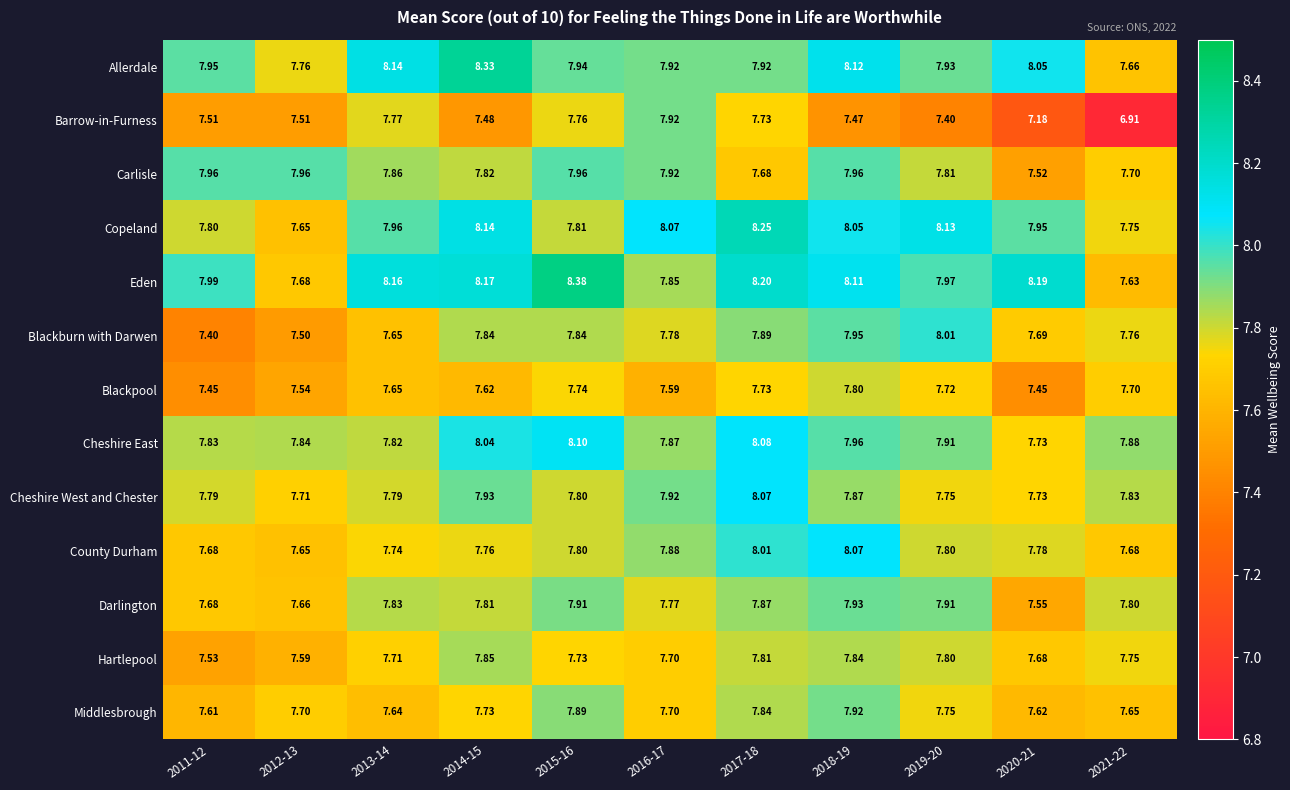

Between 2017-18 and 2018-19, which series saw the biggest shift?

Carlisle